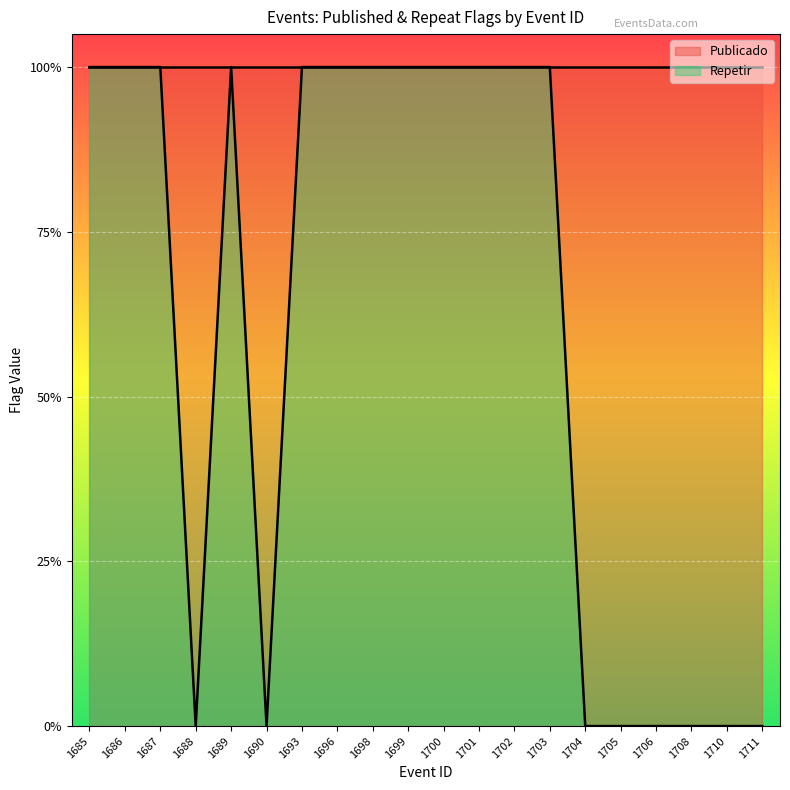

Count the values in the range 0 to 1.

20